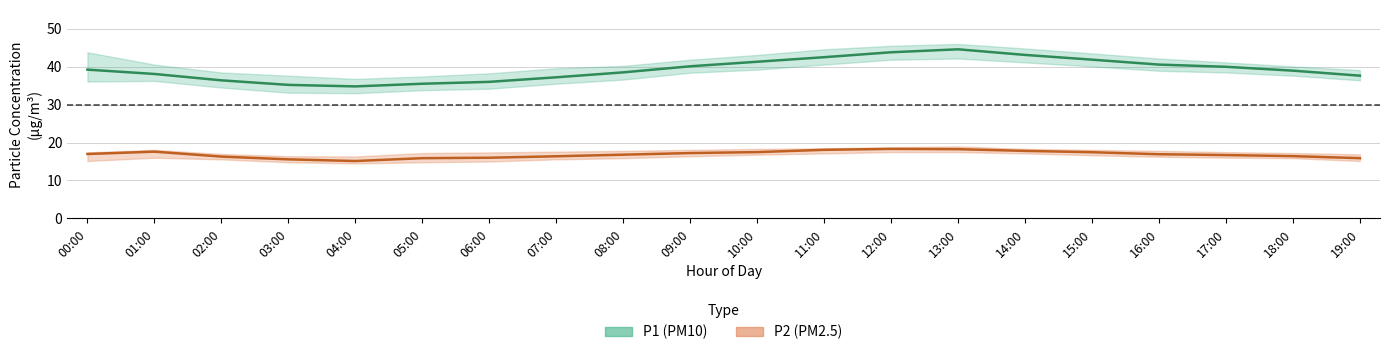

Where does the P2_lower series first go above 16?

09:00